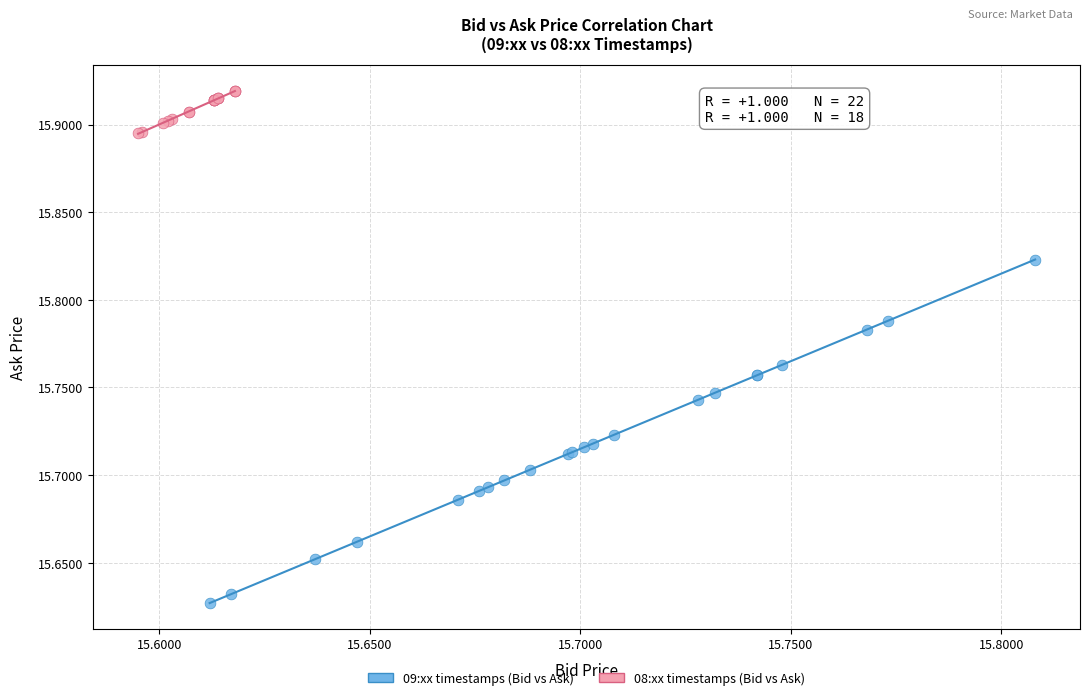

What are all the series names shown in the legend?

09:xx timestamps (Bid vs Ask), 08:xx timestamps (Bid vs Ask)